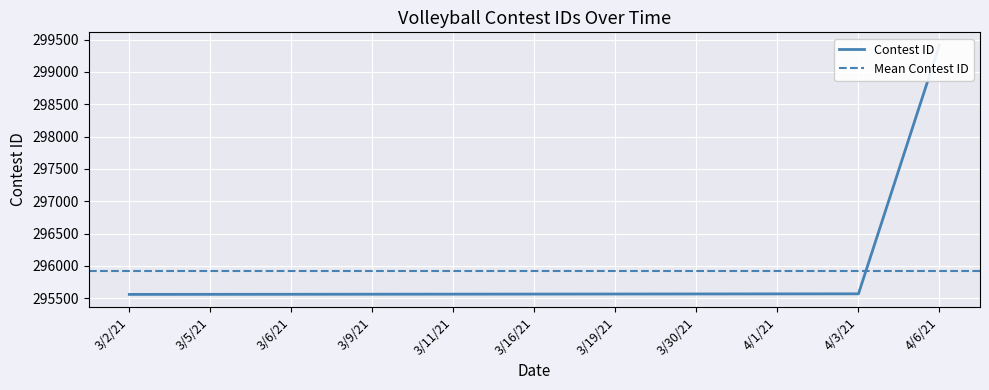

Reading right to left, list all the values displayed in this chart.

299418	295568	295567	295566	295565	295564	295563	295562	295561	295560	295559